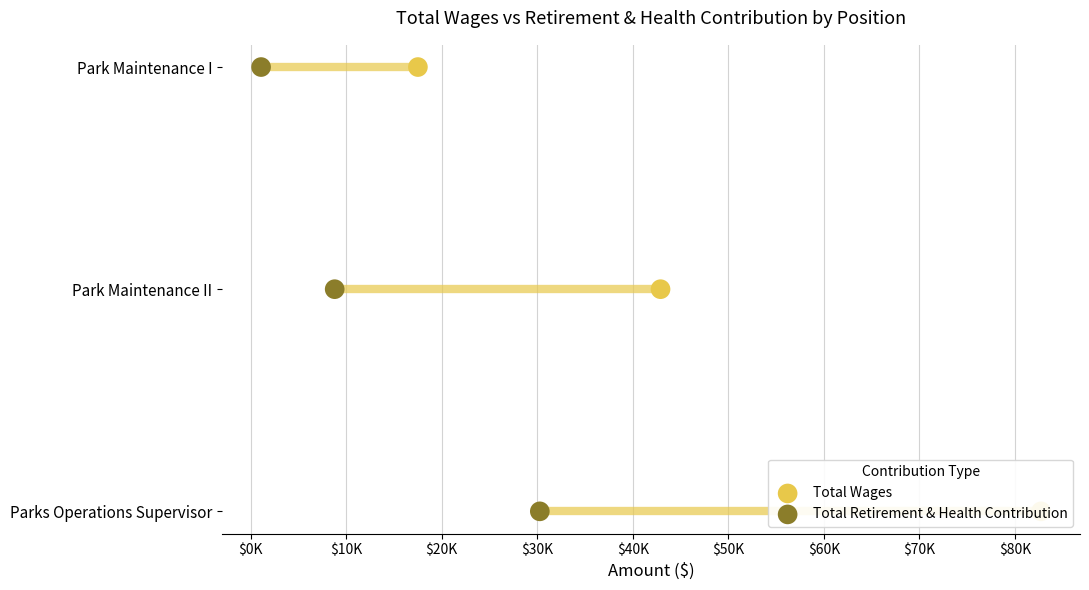

Which series reaches the maximum Y coordinate?

Total Wages